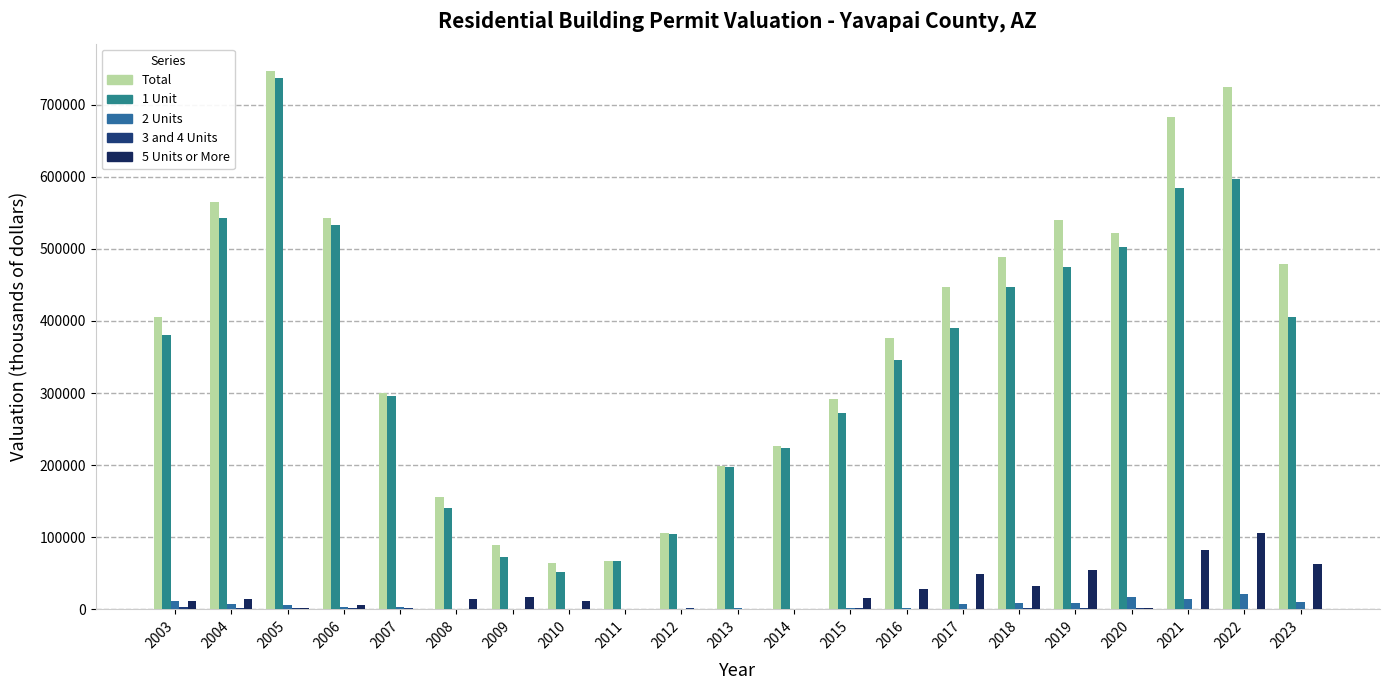

The Total series shows 70549 at 2014. True or false?

False